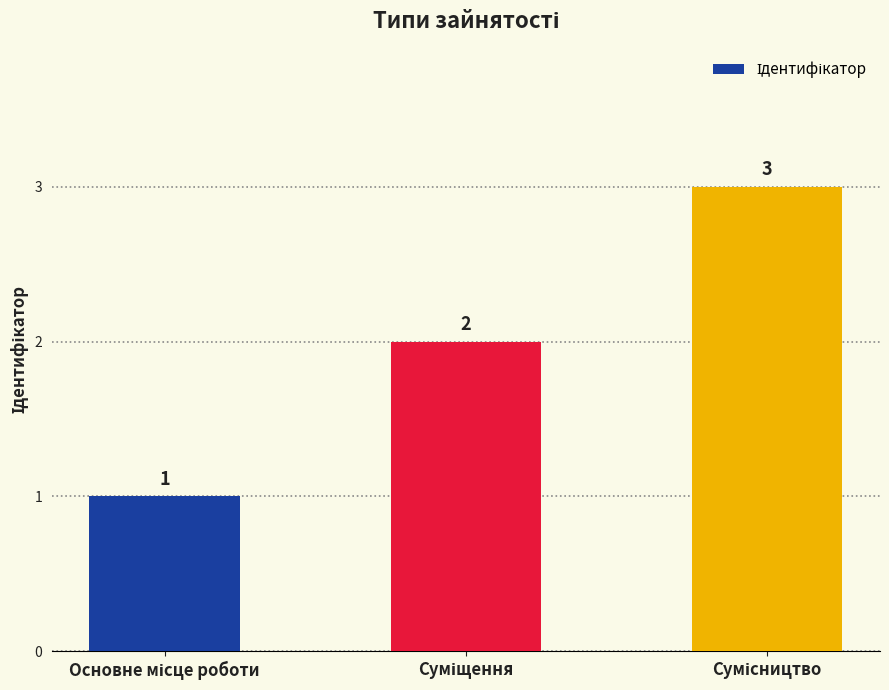

Reading left to right, what are all the values shown in this chart?

1	2	3